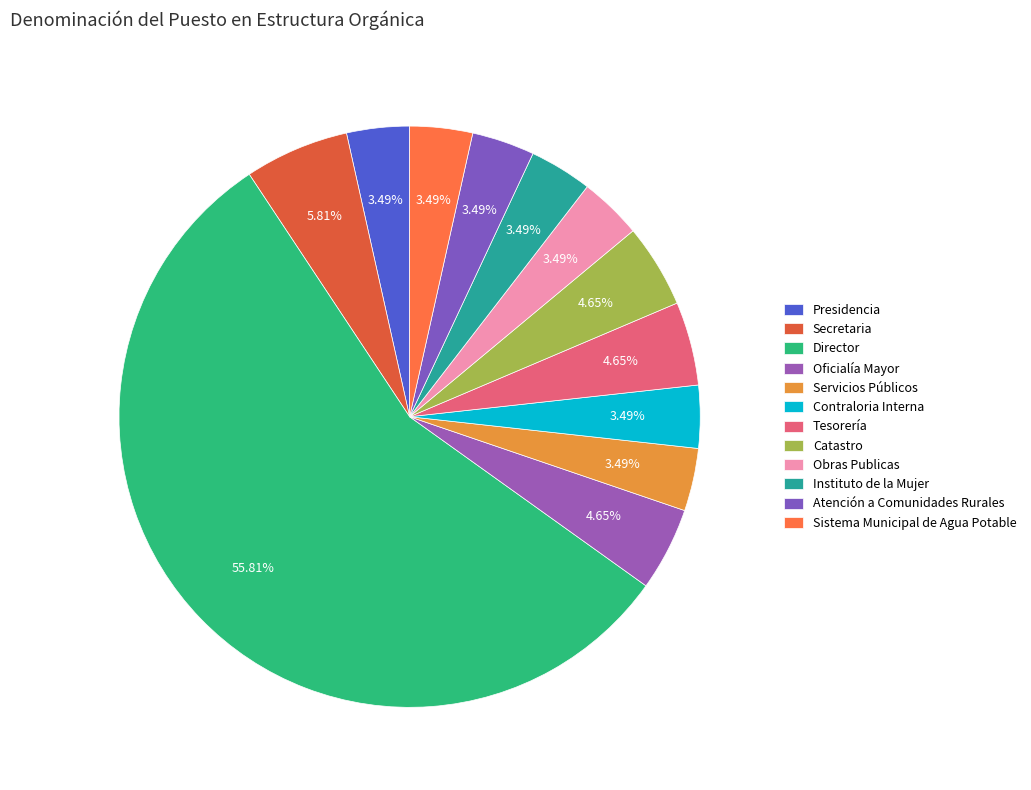

Between Director and Obras Publicas, which is larger?

Director